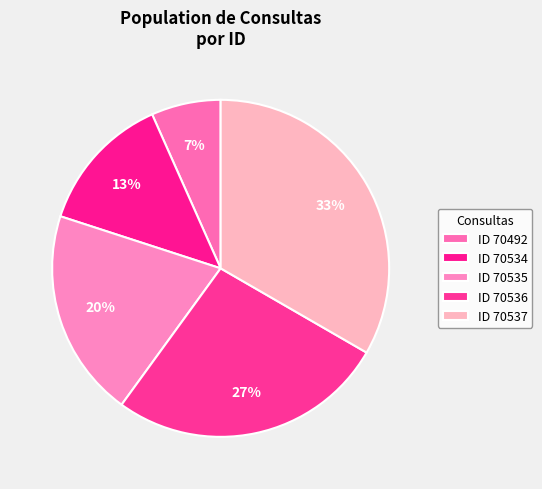

Count the number of slices in the pie.

5